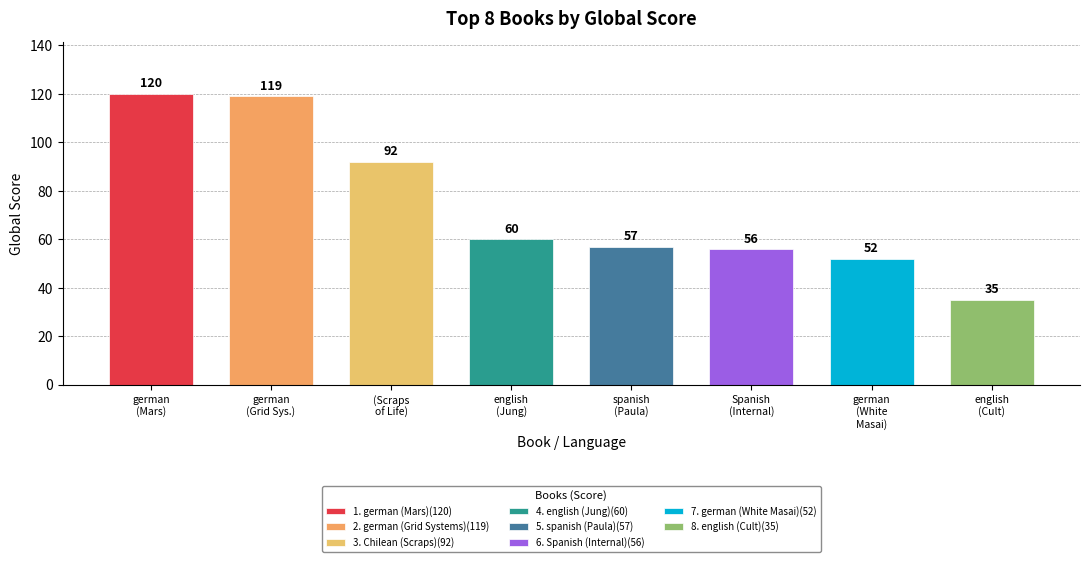

Reading left to right, list all the values displayed in this chart.

german (Mars)=120	german (Grid Systems)=119	Chilean (Scraps)=92	english (Jung)=60	spanish (Paula)=57	Spanish (Internal)=56	german (White Masai)=52	english (Cult)=35